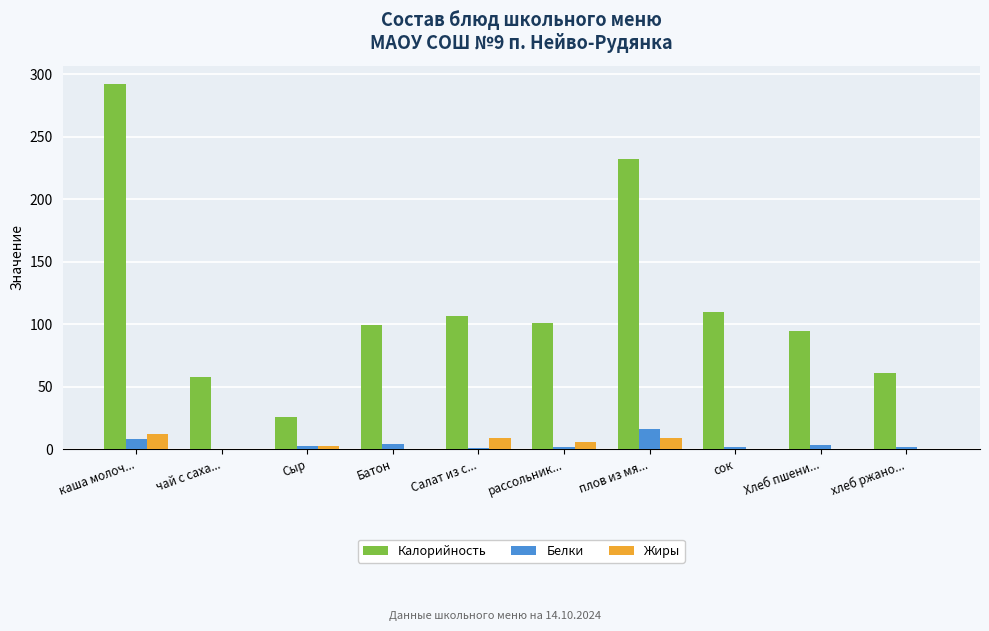

Which series has the largest total across all categories?

Калорийность